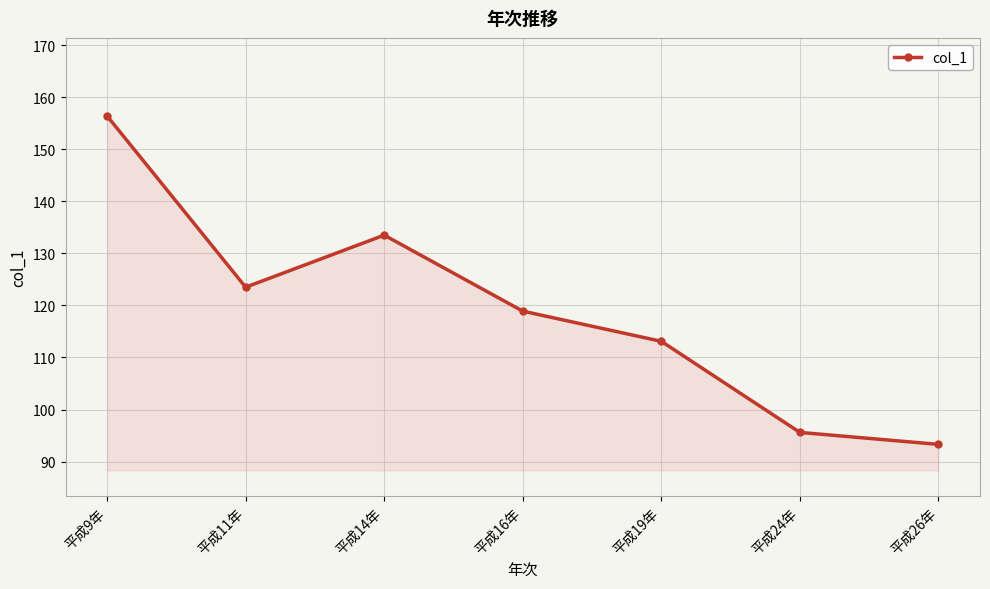

At which category does the data reach its first local peak?

平成14年